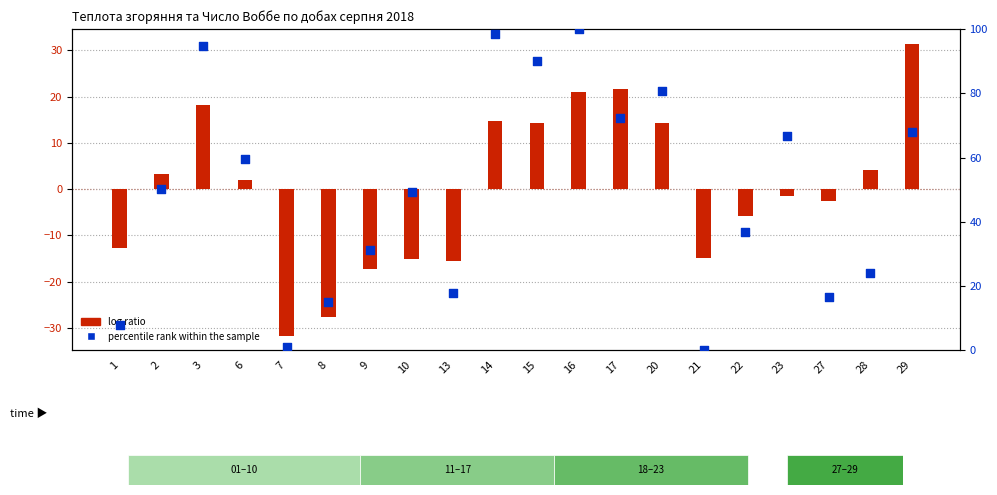

Which series has the largest Y range (max minus min)?

percentile rank within the sample